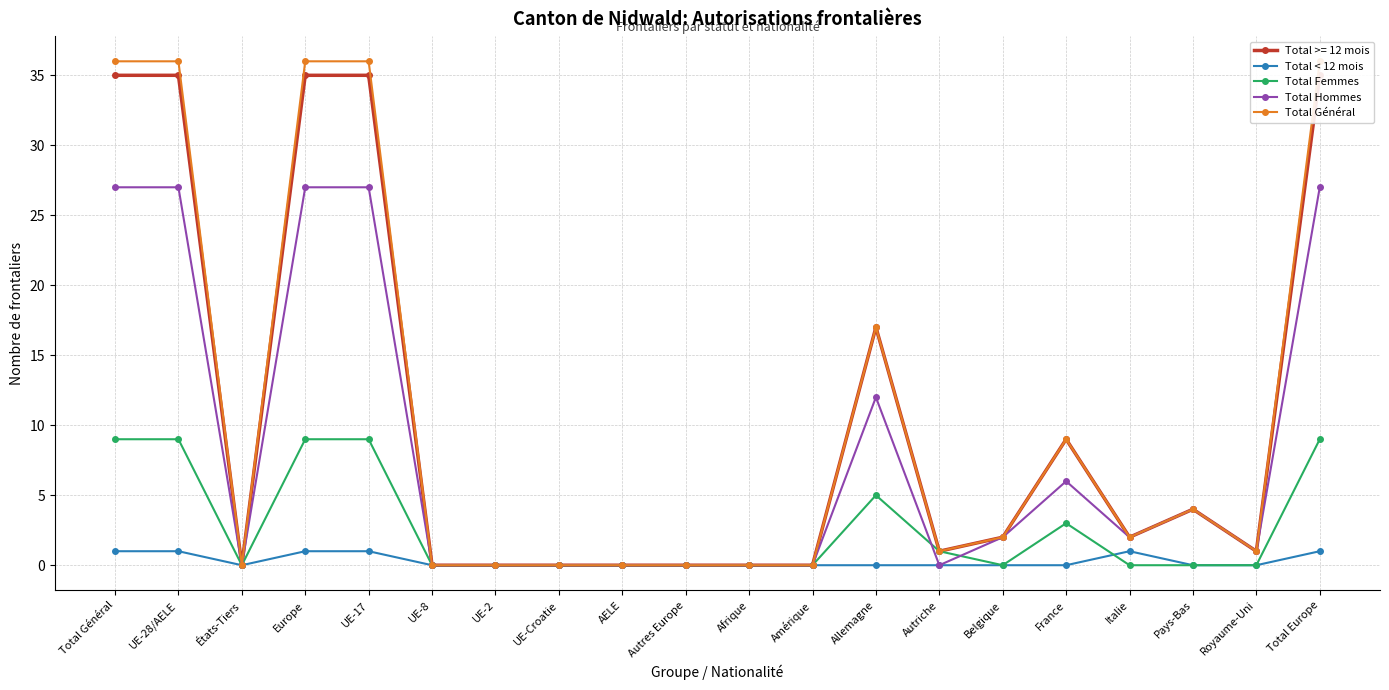

True or false: Total < 12 mois has more than 1 points higher than both neighbors.

False